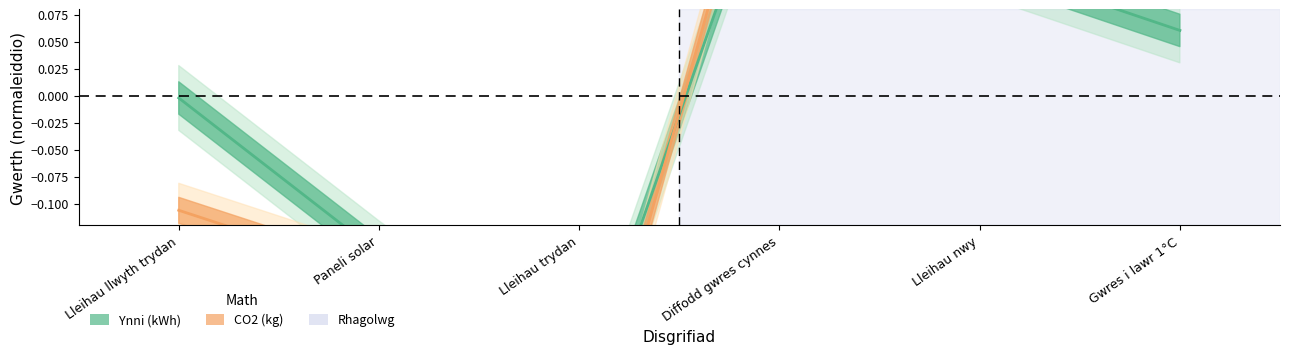

Rank the series at Lleihau trydan from highest to lowest value.

Ynni (kWh), CO2 (kg)